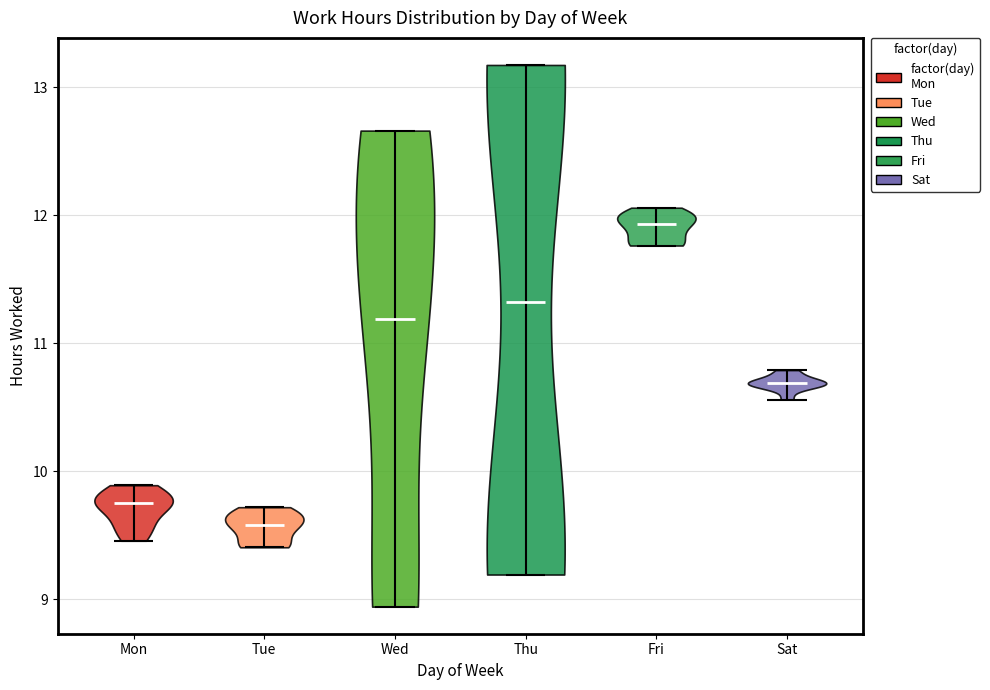

What is the lowest point the violin for Sat reaches on the y-axis? The values are not printed on the chart, so give them approximately, as read against the axis.

10.6